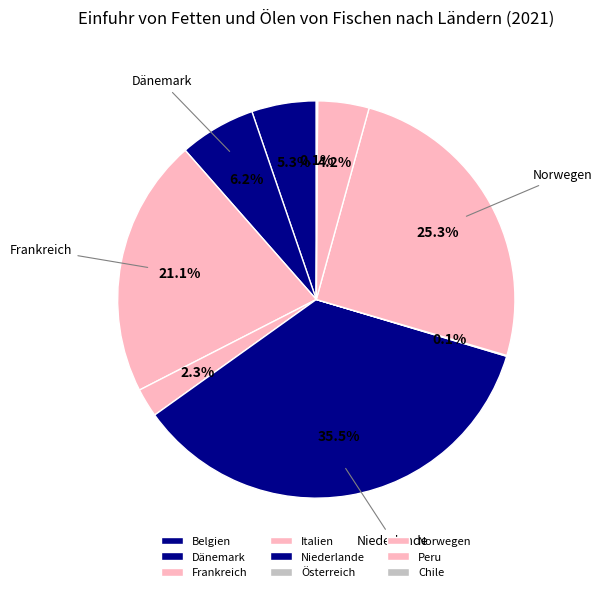

What percentage is the Niederlande slice, to the nearest percent?

36%